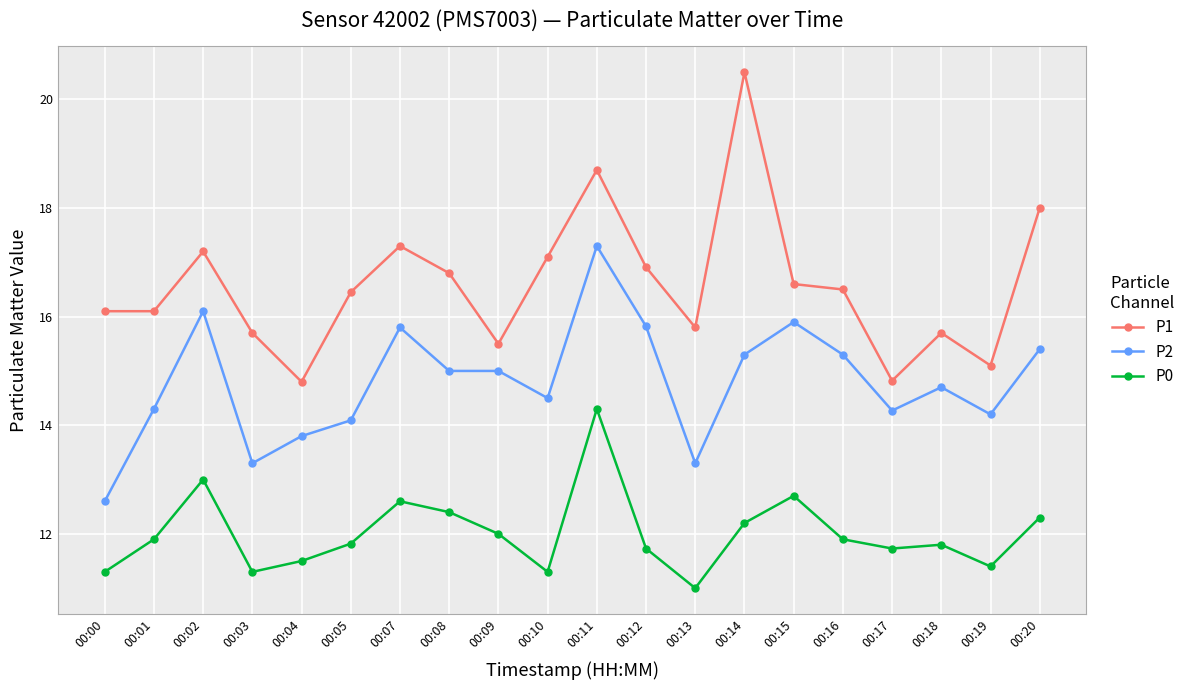

What is the total value across all series at 00:09?

42.5